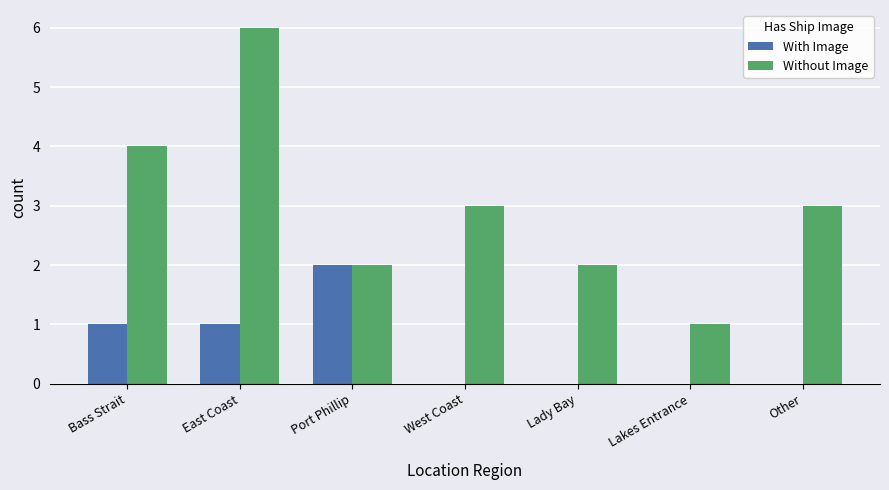

Reading left to right, transcribe all the data shown in this chart.

With Image: 1	1	2	0	0	0	0
Without Image: 4	6	2	3	2	1	3